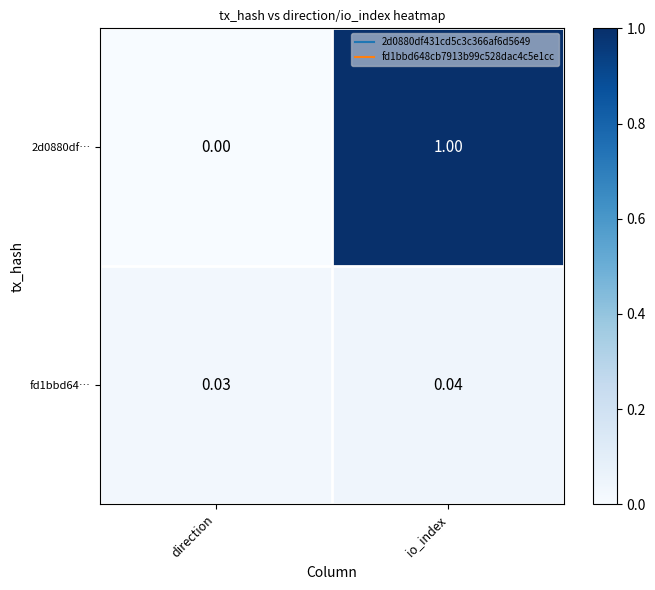

Rank the categories by fd1bbd64… value from lowest to highest.

direction, io_index